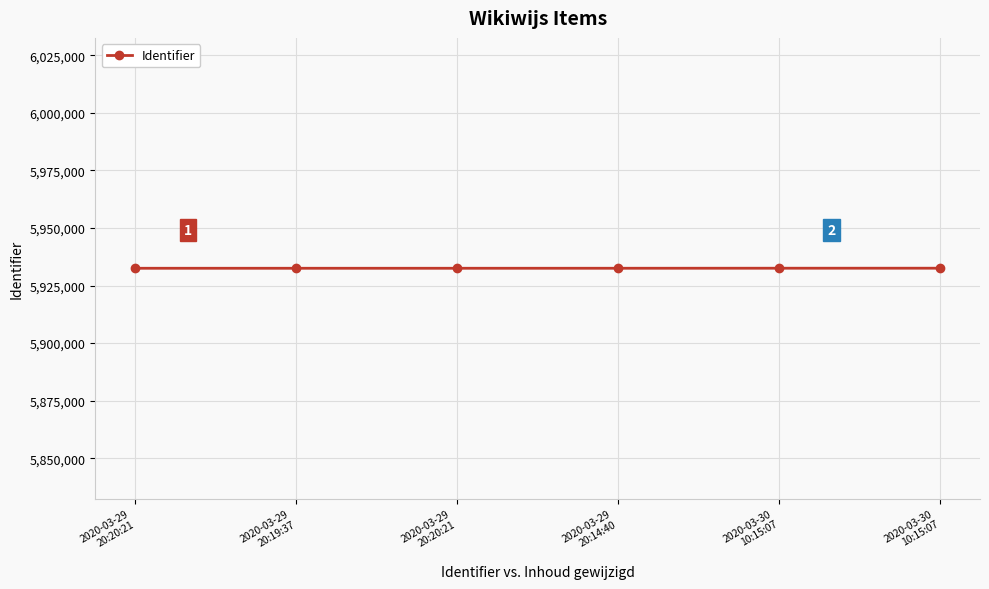

Reading left to right, extract all data points from this chart.

2020-03-29
20:20:21=5932504	2020-03-29
20:19:37=5932506	2020-03-29
20:20:21=5932507	2020-03-29
20:14:40=5932511	2020-03-30
10:15:07=5932529	2020-03-30
10:15:07=5932535